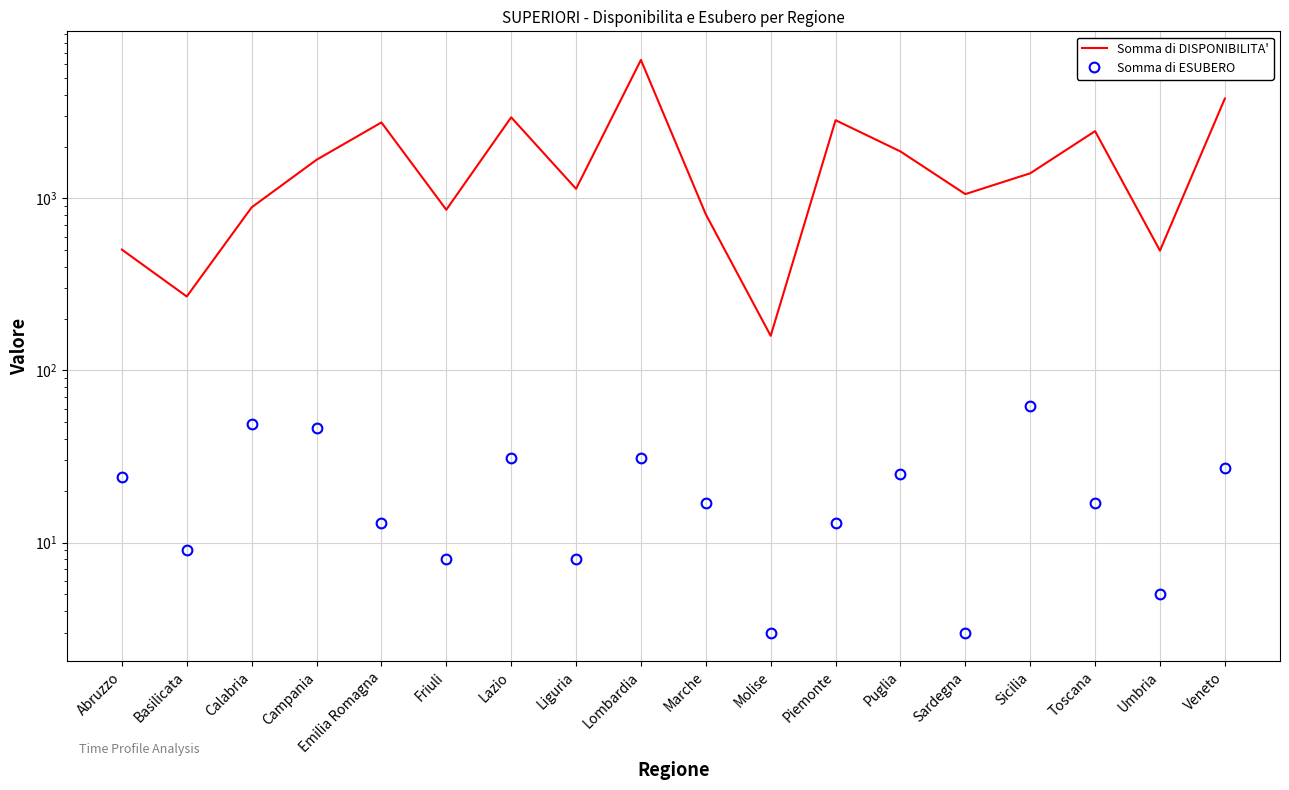

What is the maximum value for Somma di DISPONIBILITA'?

6375